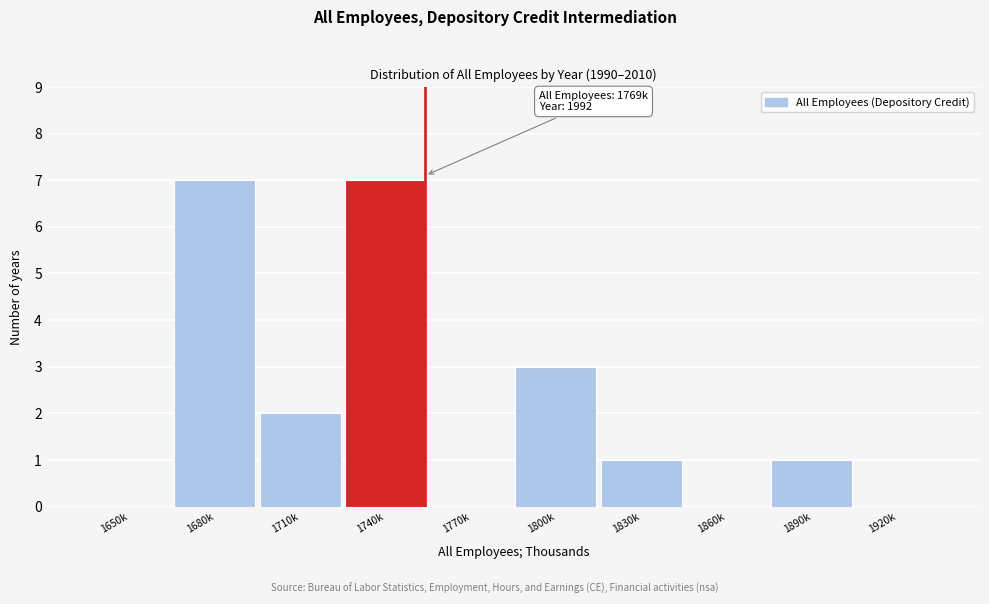

Reading right to left, transcribe all the data shown in this chart.

1920k=0	1890k=1	1860k=0	1830k=1	1800k=3	1770k=0	1740k=7	1710k=2	1680k=7	1650k=0